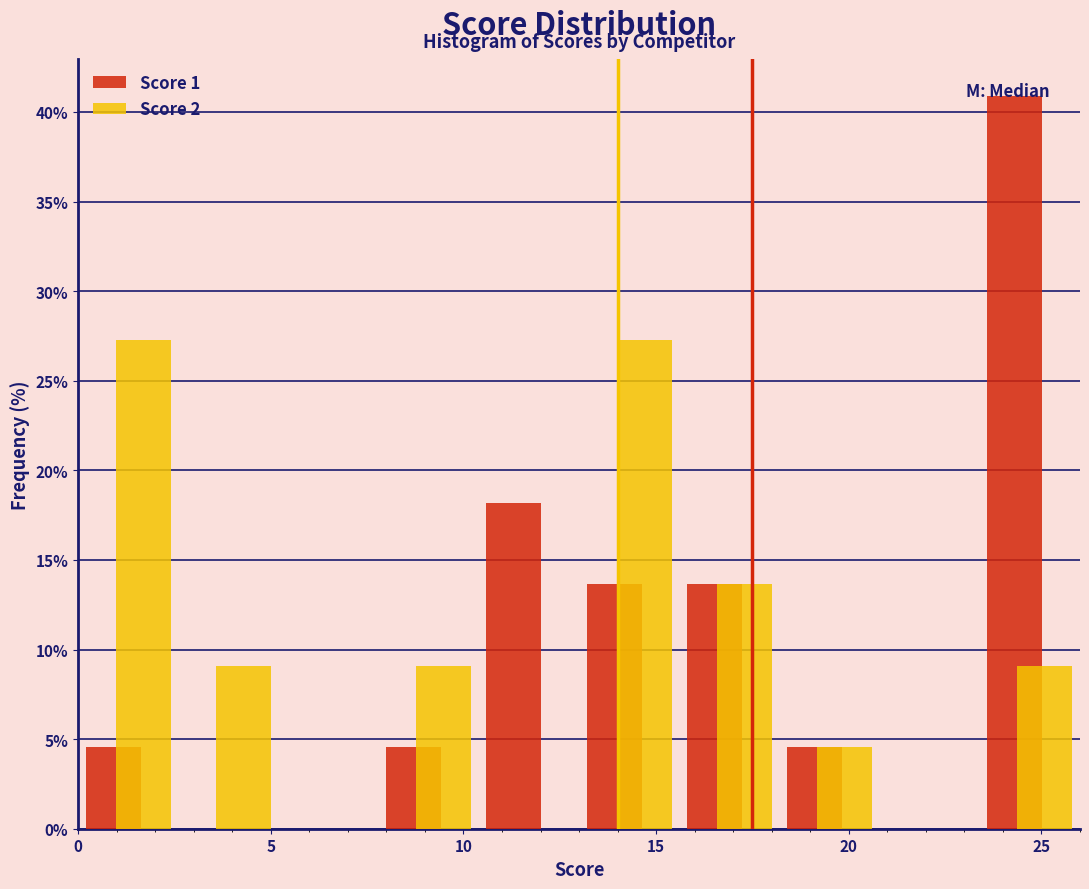

Reading left to right, list every range on the x-axis with the height of the bar of each series over it. Neither the bar edges nor the heights are printed on the chart, so give them approximately, as read against the axes.

0.0 to 2.6: Score 1=4.5	Score 2=27.5
2.6 to 5.2: Score 1=0	Score 2=9.0
5.2 to 7.8: Score 1=0	Score 2=0
7.8 to 10.4: Score 1=4.5	Score 2=9.0
10.4 to 13.0: Score 1=18.0	Score 2=0
13.0 to 15.6: Score 1=13.5	Score 2=27.5
15.6 to 18.2: Score 1=13.5	Score 2=13.5
18.2 to 20.8: Score 1=4.5	Score 2=4.5
20.8 to 23.4: Score 1=0	Score 2=0
23.4 to 26.0: Score 1=41.0	Score 2=9.0